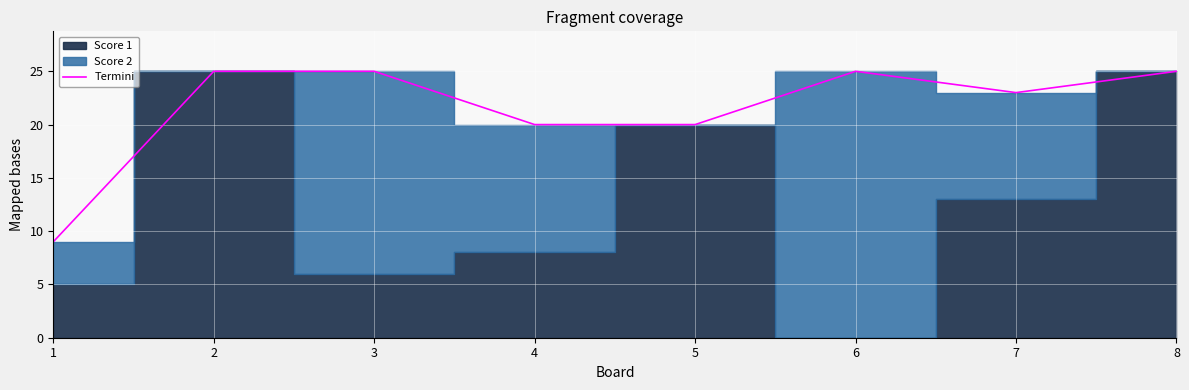

What is the difference between the maximum and minimum values?

16